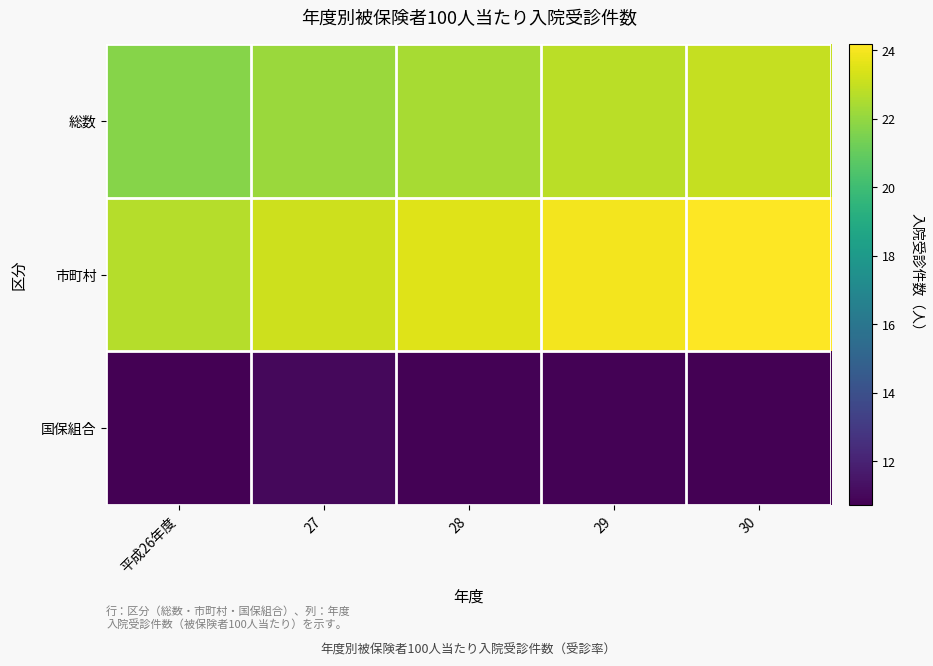

Between 27 and 28, which is larger?

28